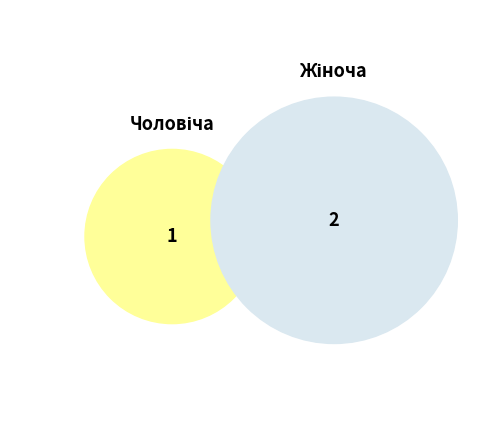

Which has a higher value, Жіноча or Чоловіча?

Жіноча